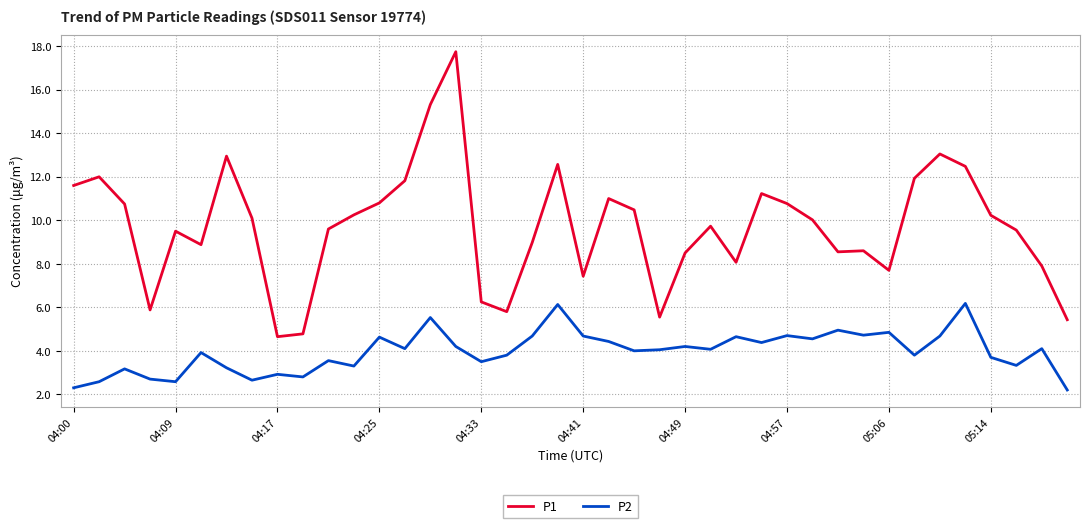

Which series has the largest range (max minus min)?

P1